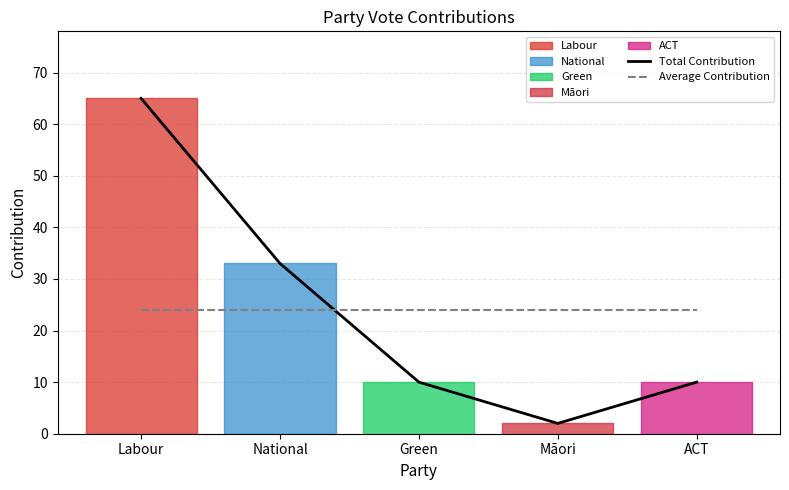

How many lines are shown in the chart?

2